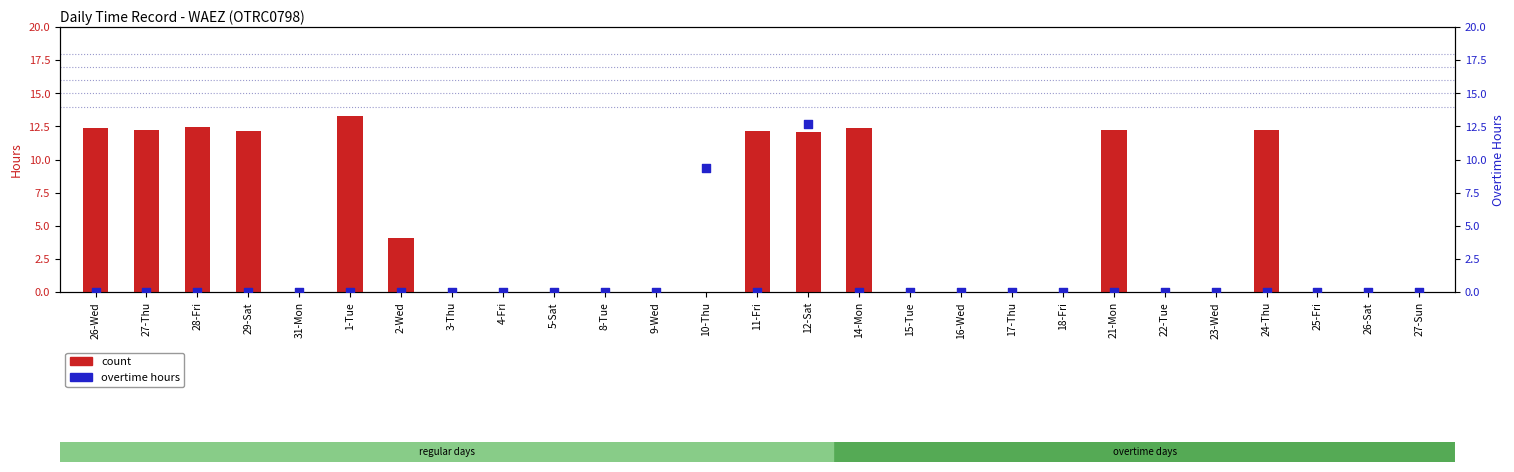

Which series contains the lowest Y value?

count